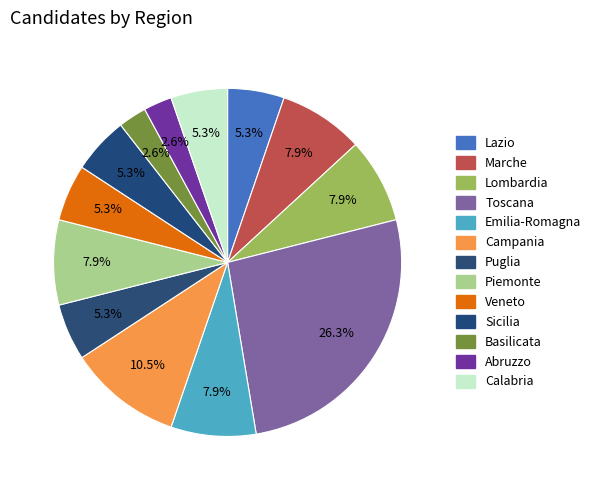

The Lazio slice represents 16% of the pie. True or false?

False